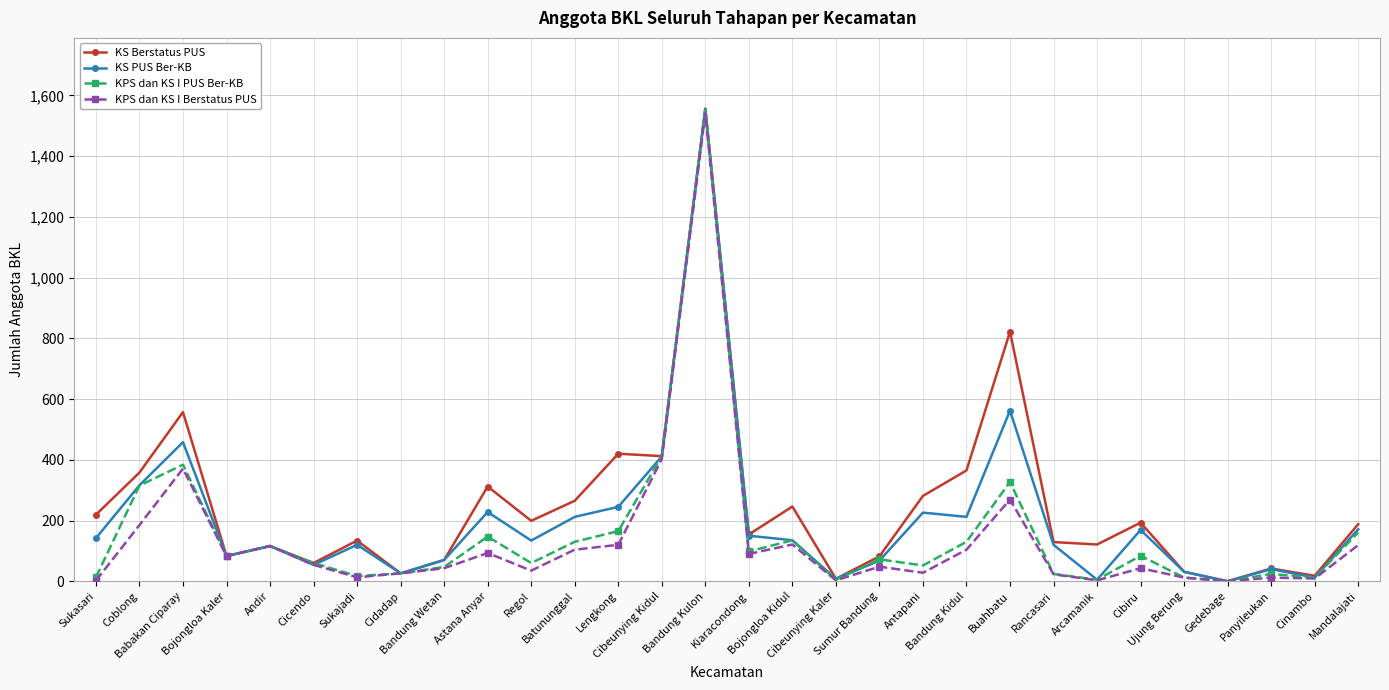

At which category does KS PUS Ber-KB reach its first local peak?

Babakan Ciparay